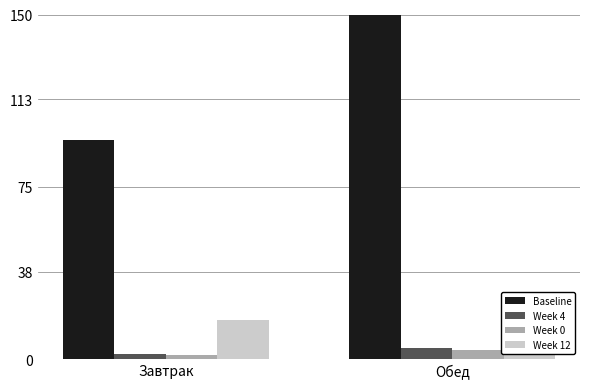

Which series changed the most between Завтрак and Обед?

Baseline